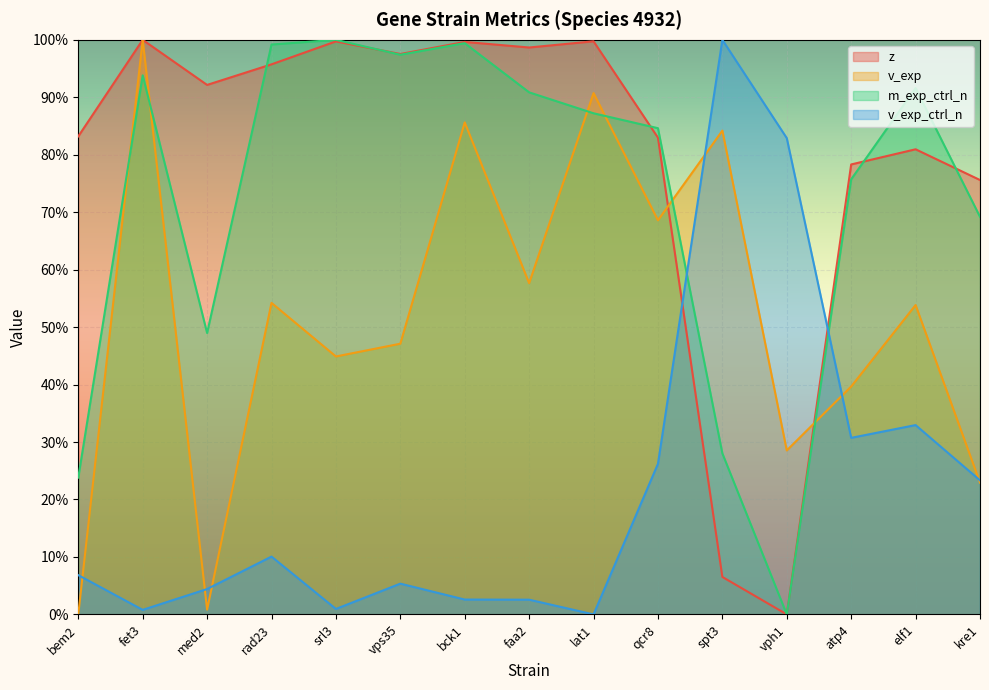

In z, how many points are higher than both neighbors (excluding endpoints)?

5